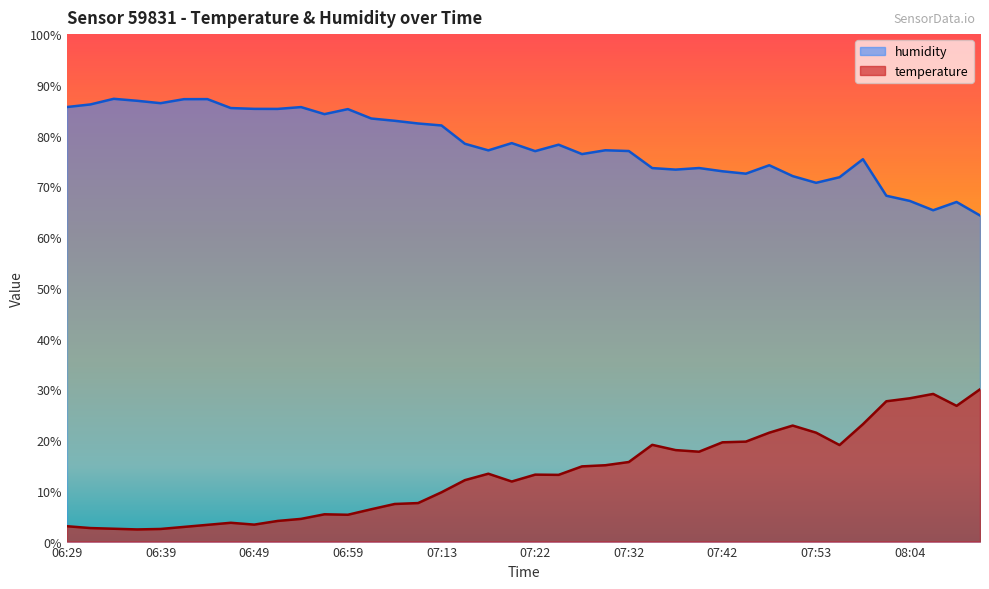

How many data points in humidity are above 78?

20